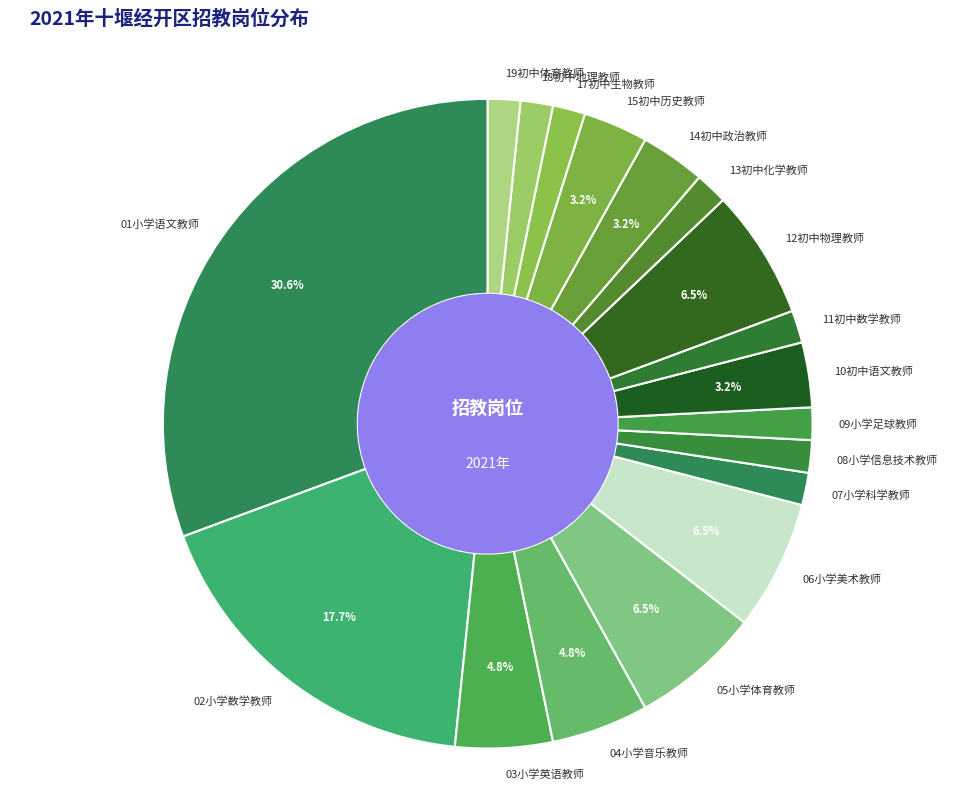

Which category has the biggest portion of the pie?

01小学语文教师